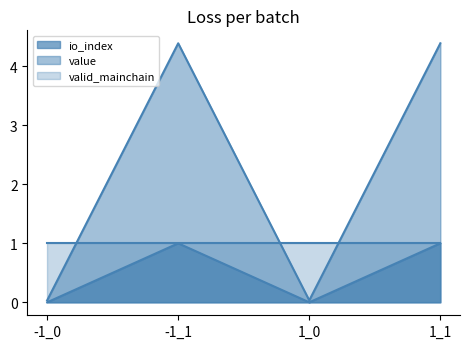

Which series has the largest total across all categories?

value